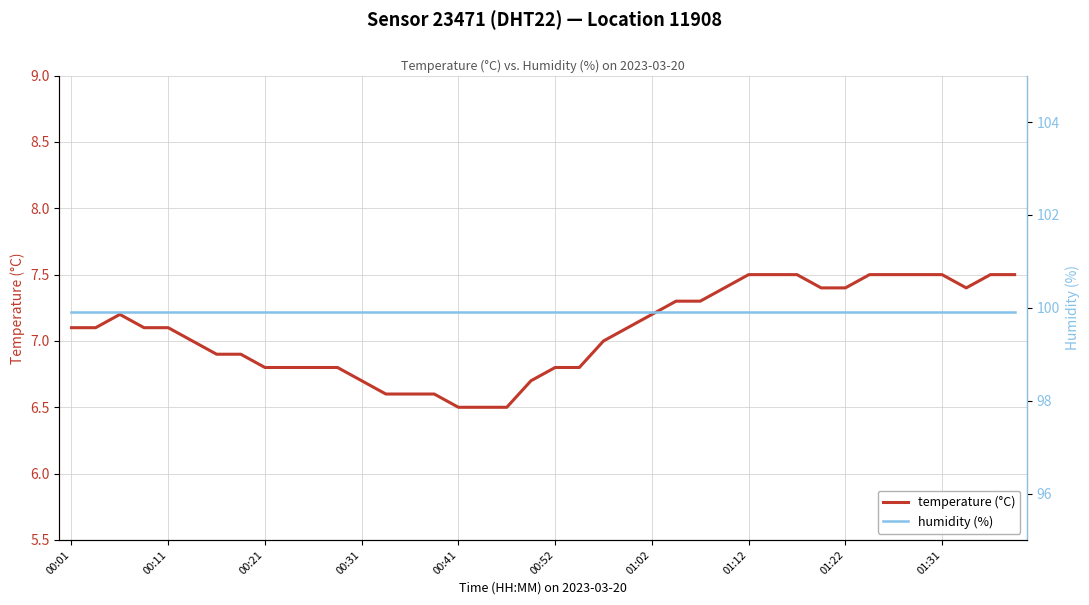

Which label corresponds to the largest value in the chart?

00:01